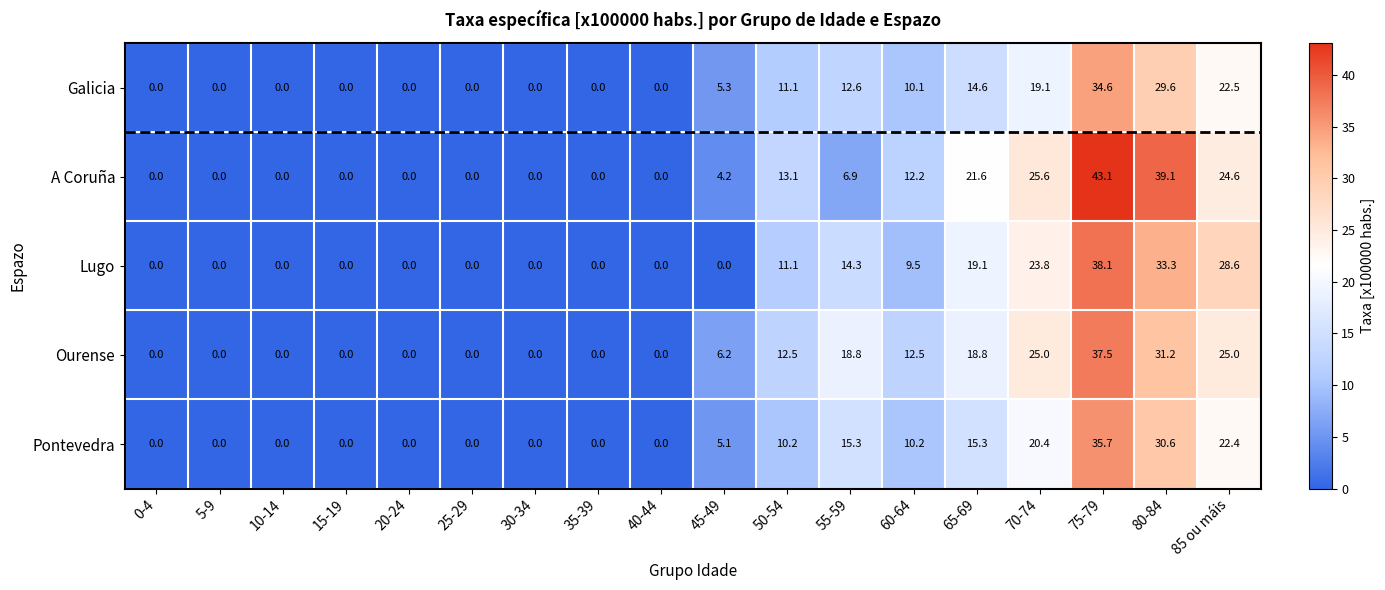

The A Coruña series shows 3.3 at 55-59. True or false?

False